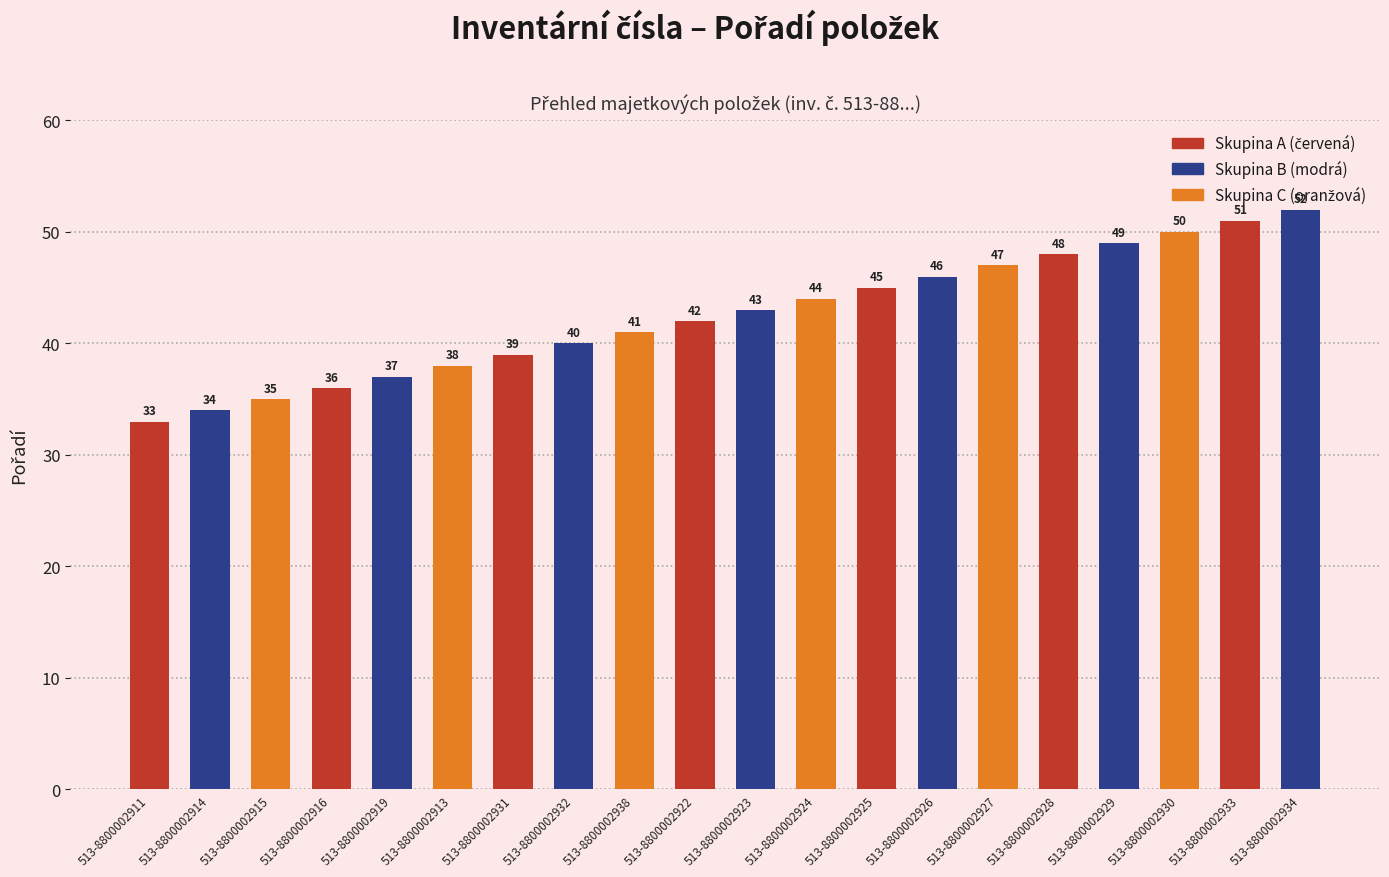

How many bars are there in total?

20